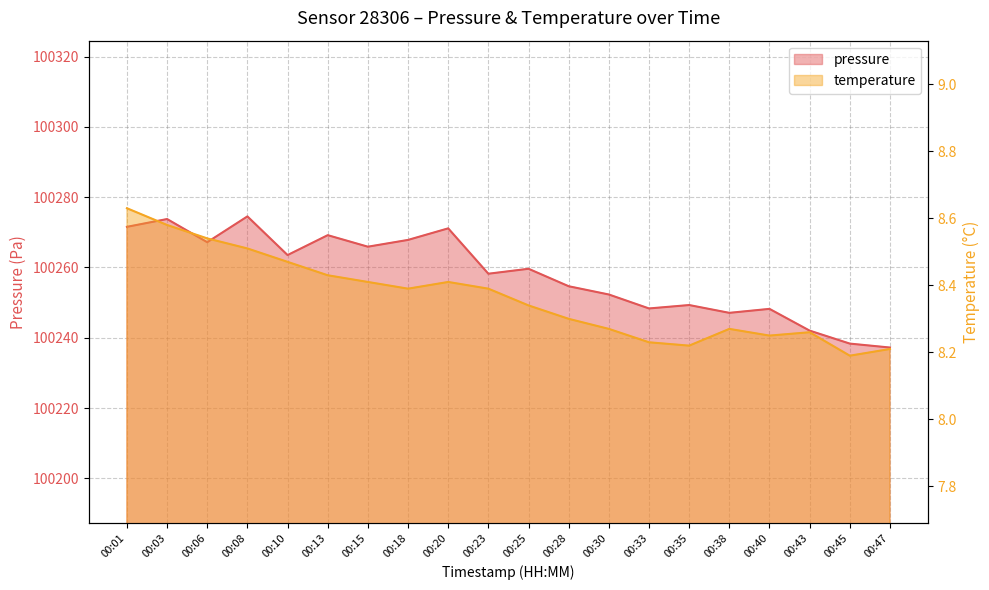

At which label is temperature closest to 8?

00:45